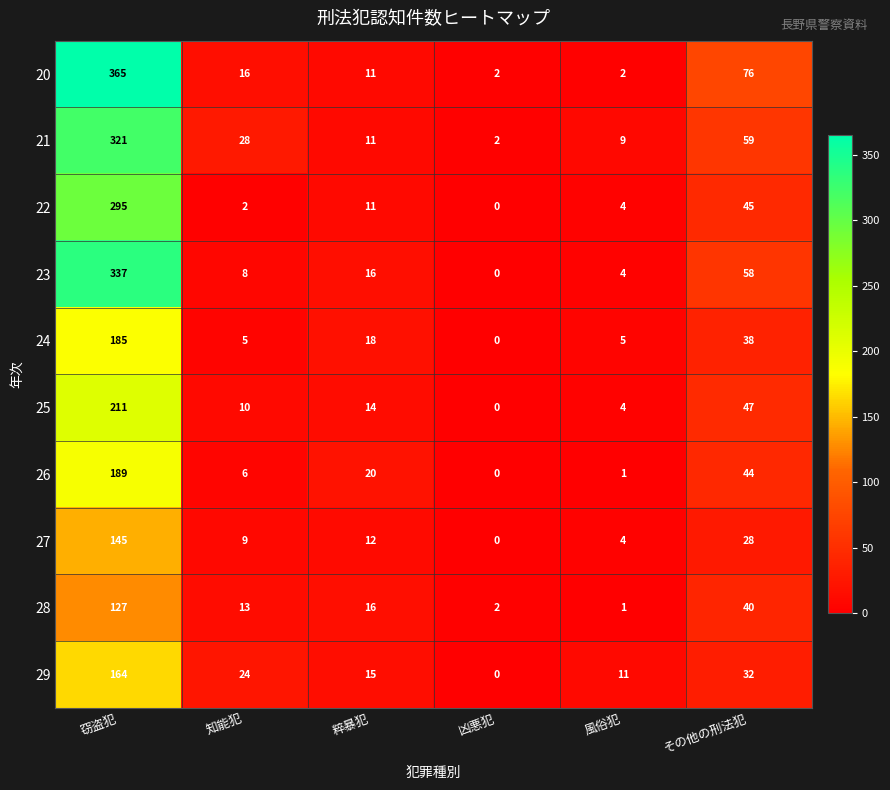

At which label does 20 first exceed 16?

窃盗犯